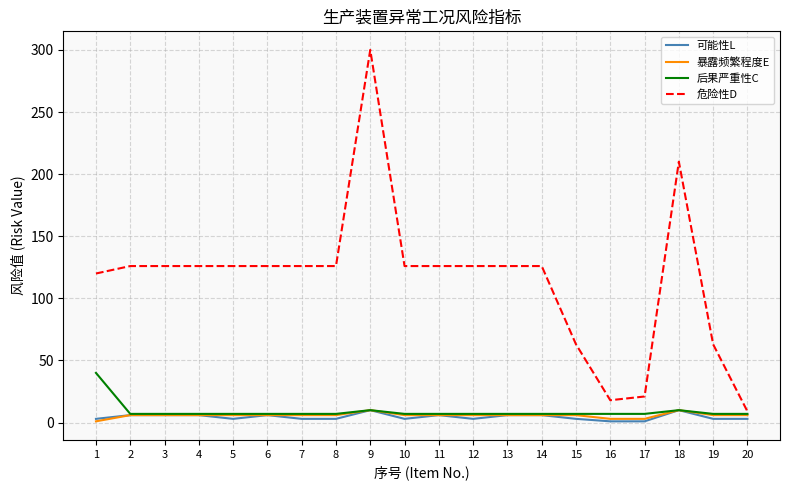

What is the total value across all series at 3?

145